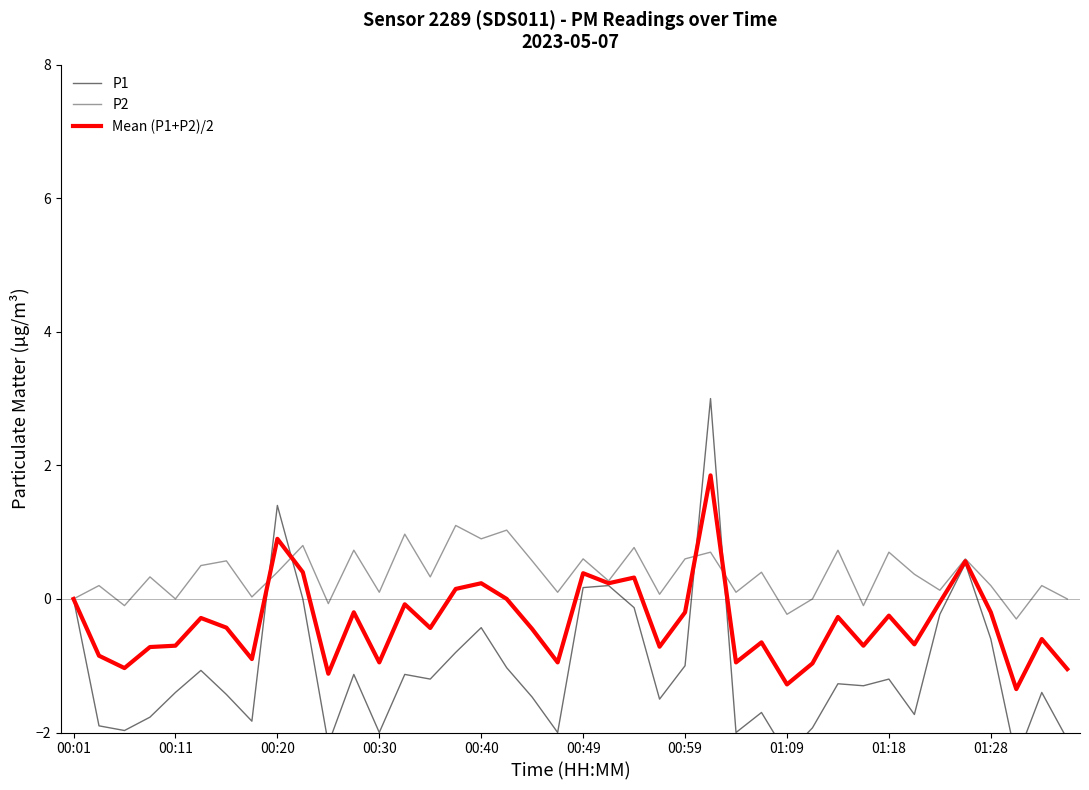

What is the highest value of the P2 series?

1.1